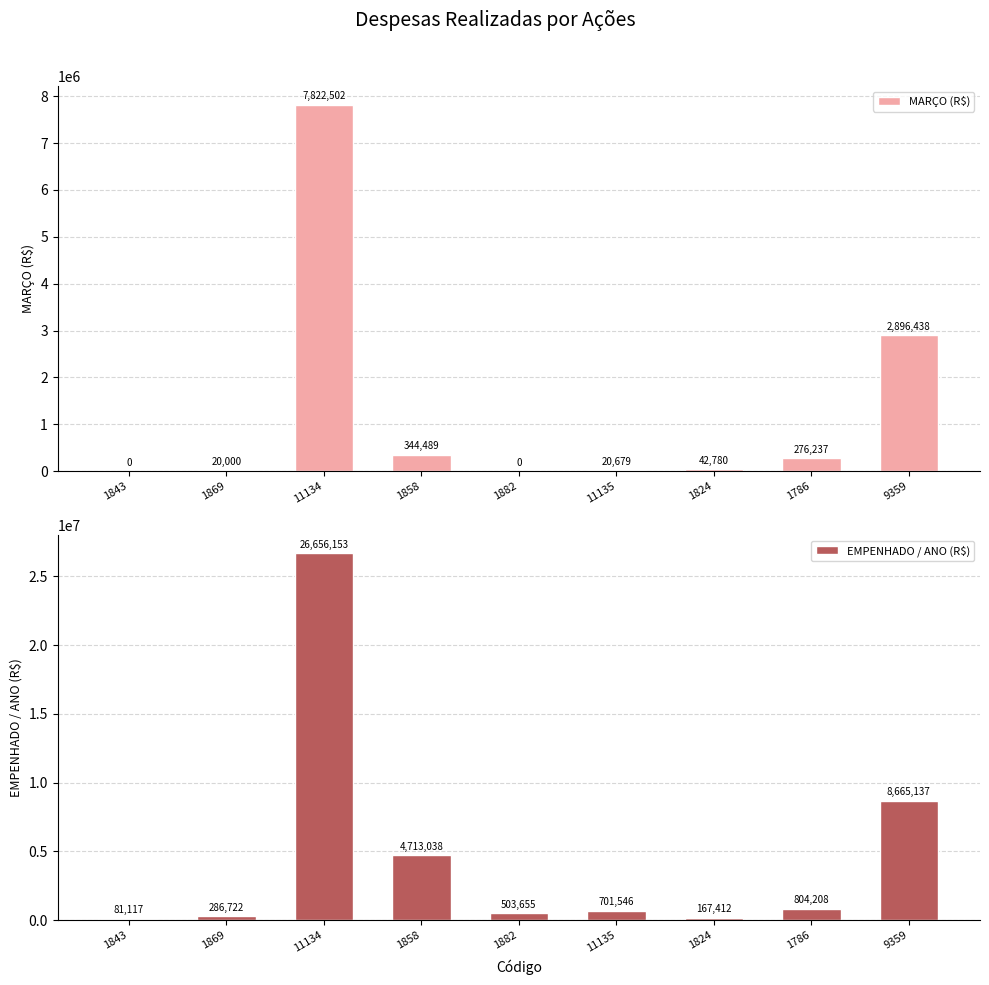

Which series has the widest spread of values?

EMPENHADO / ANO (R$)